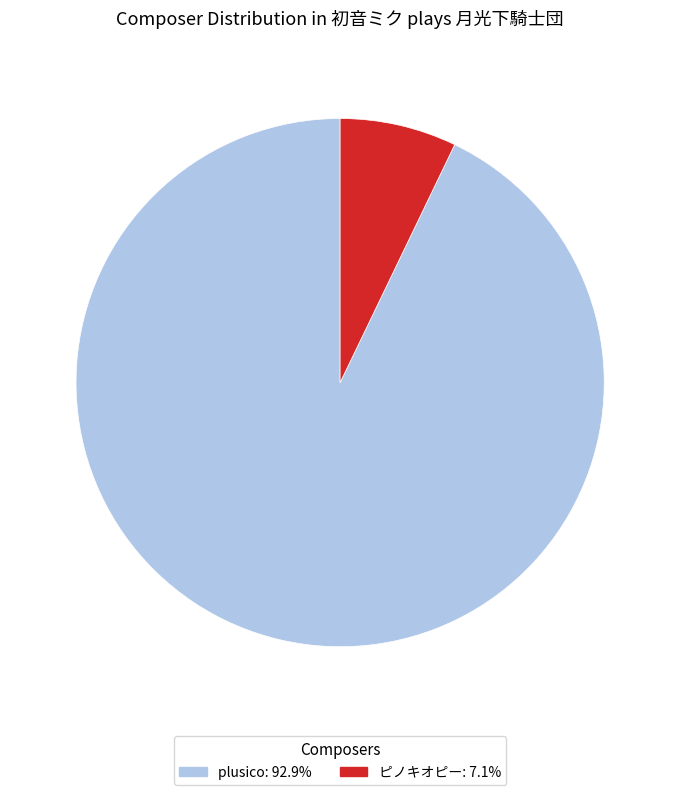

How many segments does this pie chart have?

2